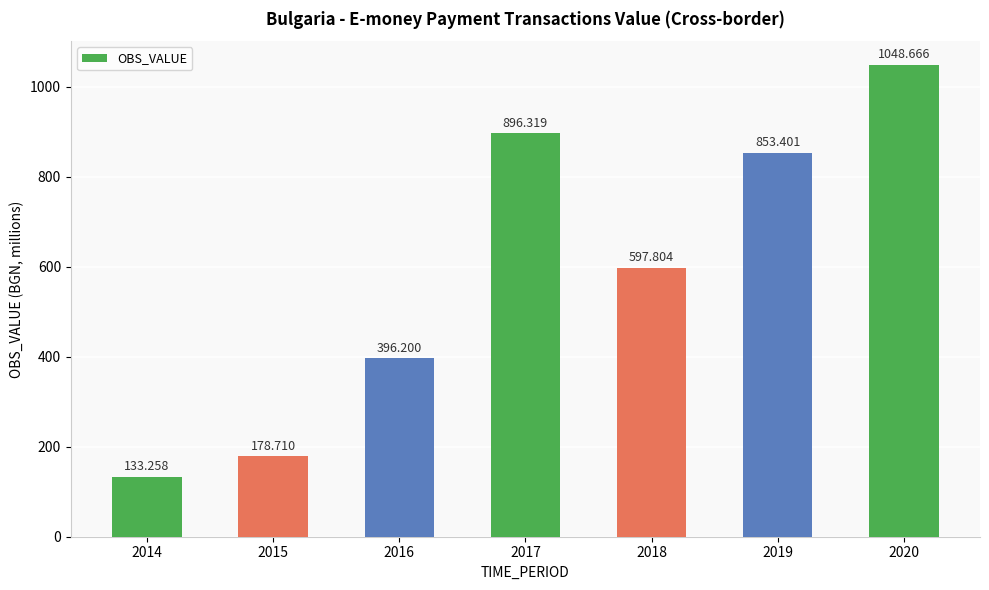

Are the bars horizontal?

No